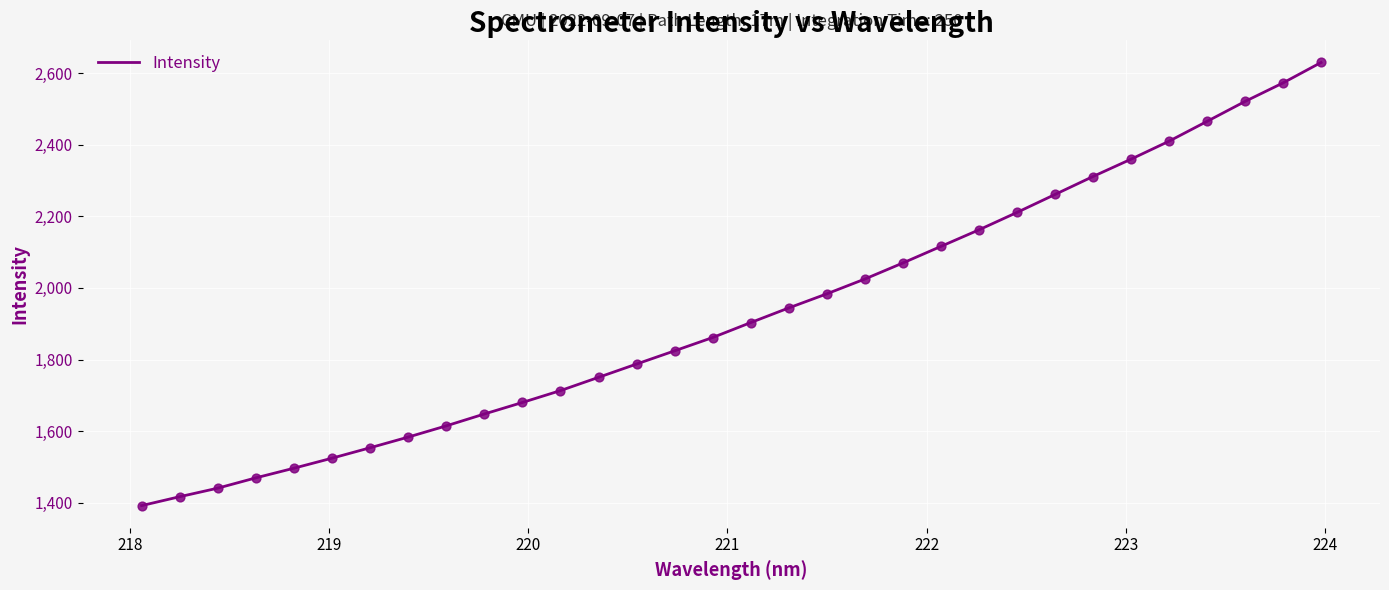

What is the difference between the maximum and minimum values?

1237.5